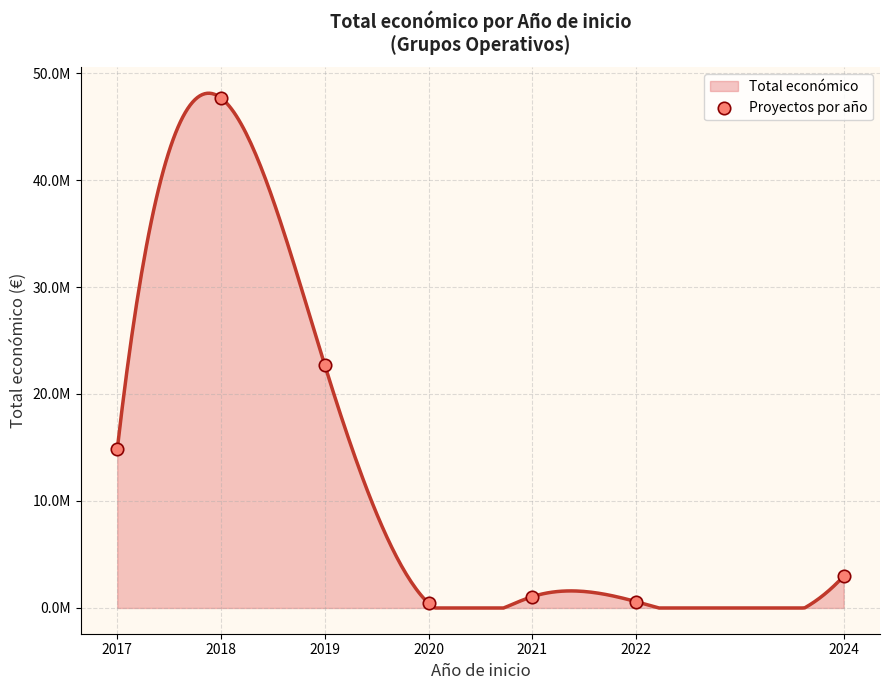

Approximately how many times larger is the value at 2017 compared to 2021?

13.9